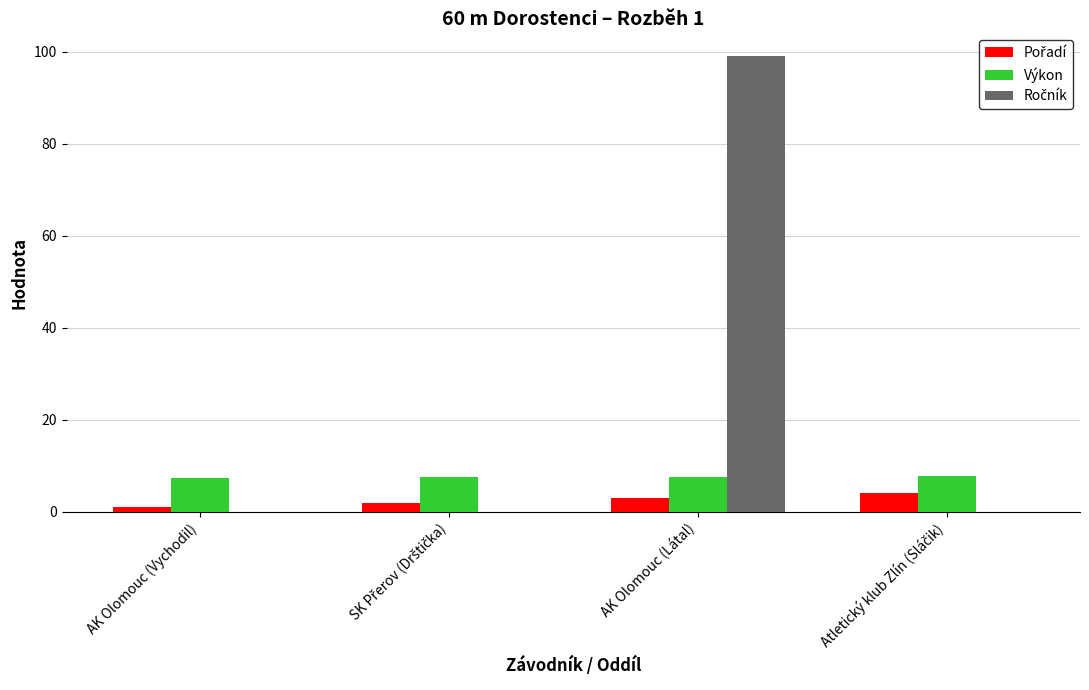

Count the number of categories in the chart.

4